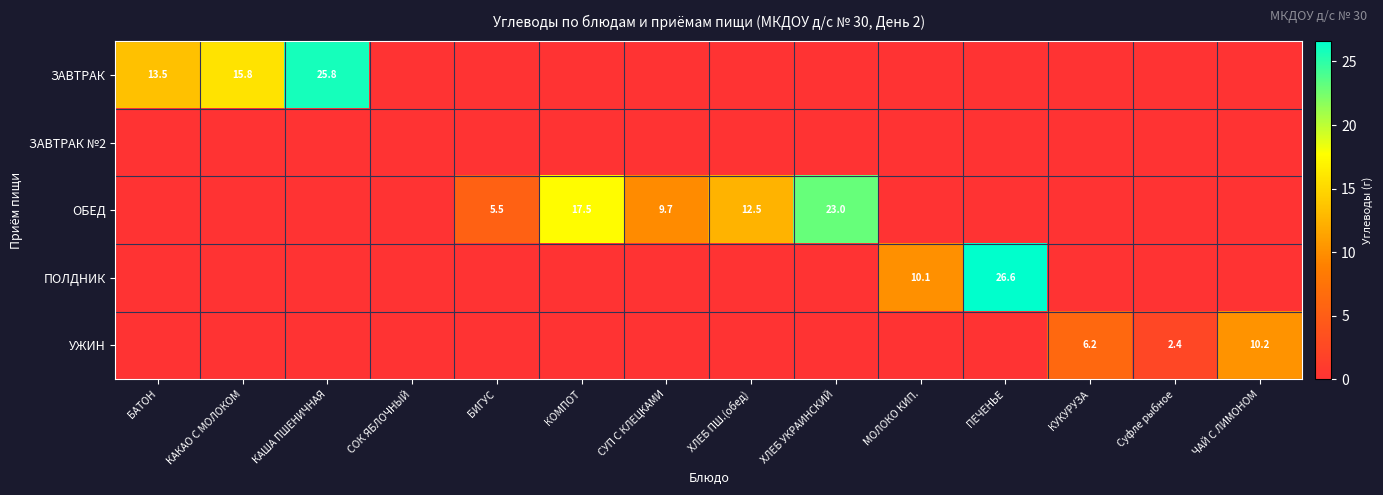

Which category has the highest value across all series?

ПЕЧЕНЬЕ